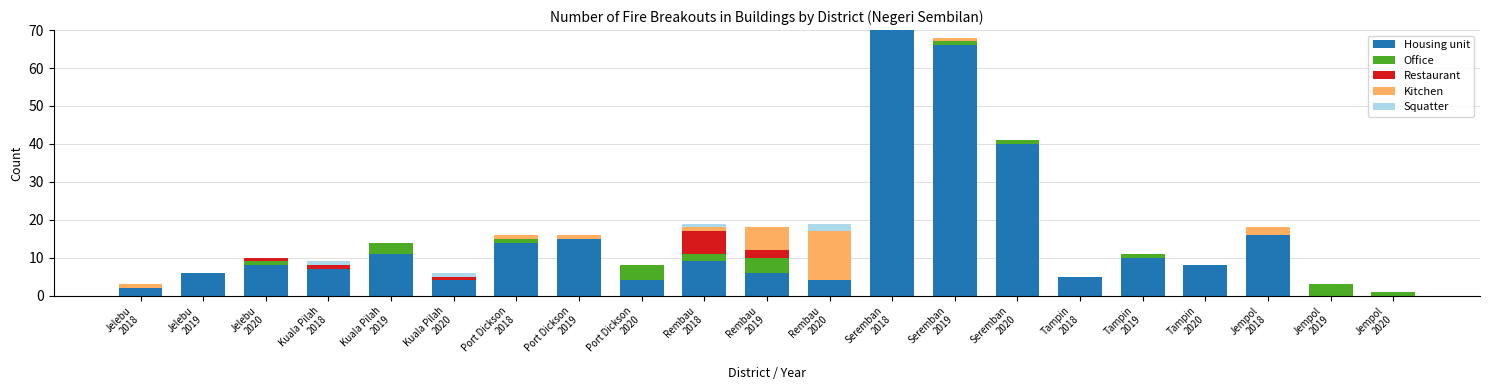

What is the maximum value for Housing unit?

70